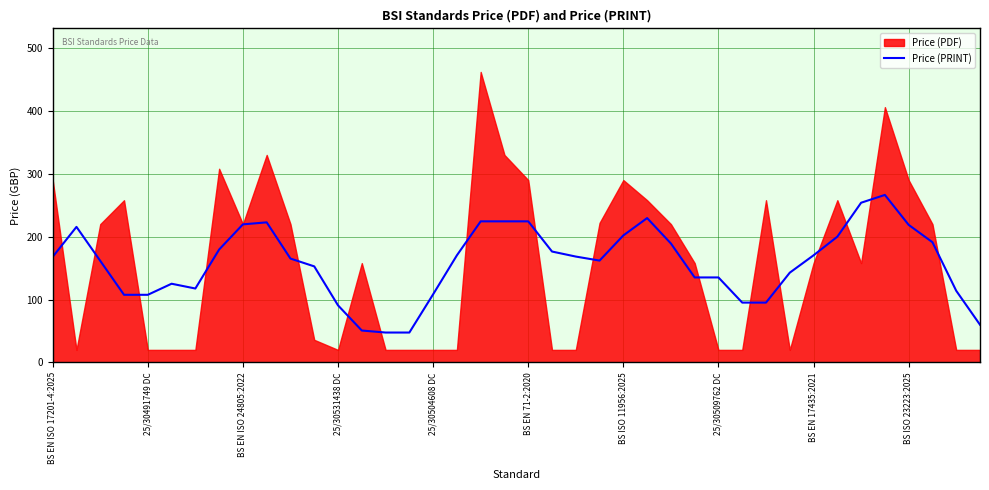

What is the difference between the values at 10 and 37?

26.0